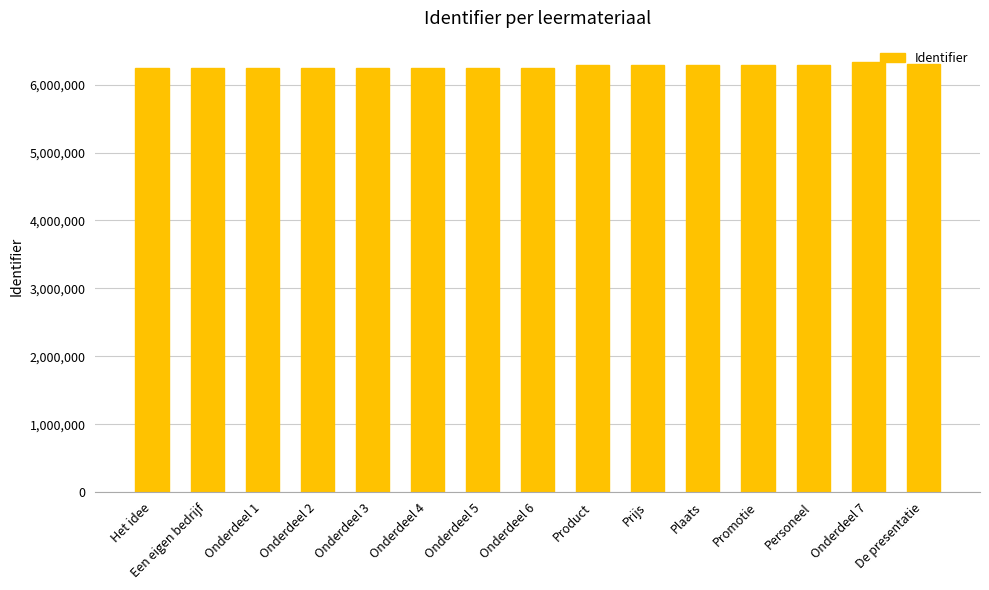

What is the ratio of the value at Onderdeel 5 to the value at Personeel?

1.0